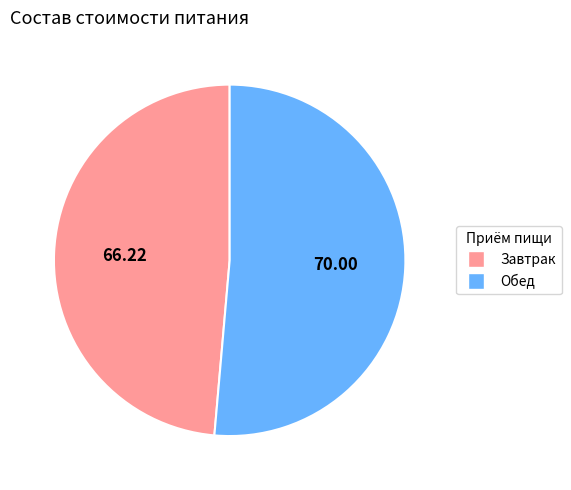

Is the sum of Обед and Завтрак greater than half?

Yes